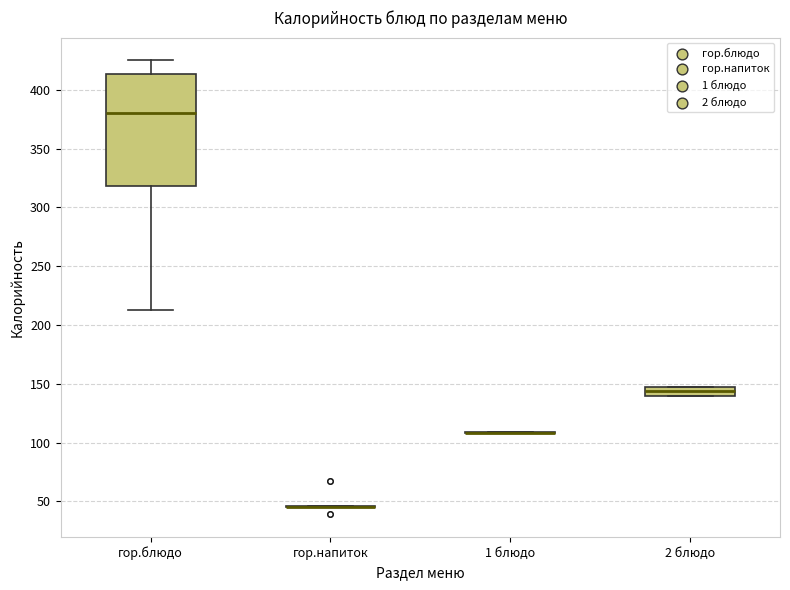

Comparing the boxes themselves (not the whiskers), which one is the tallest?

гор.блюдо